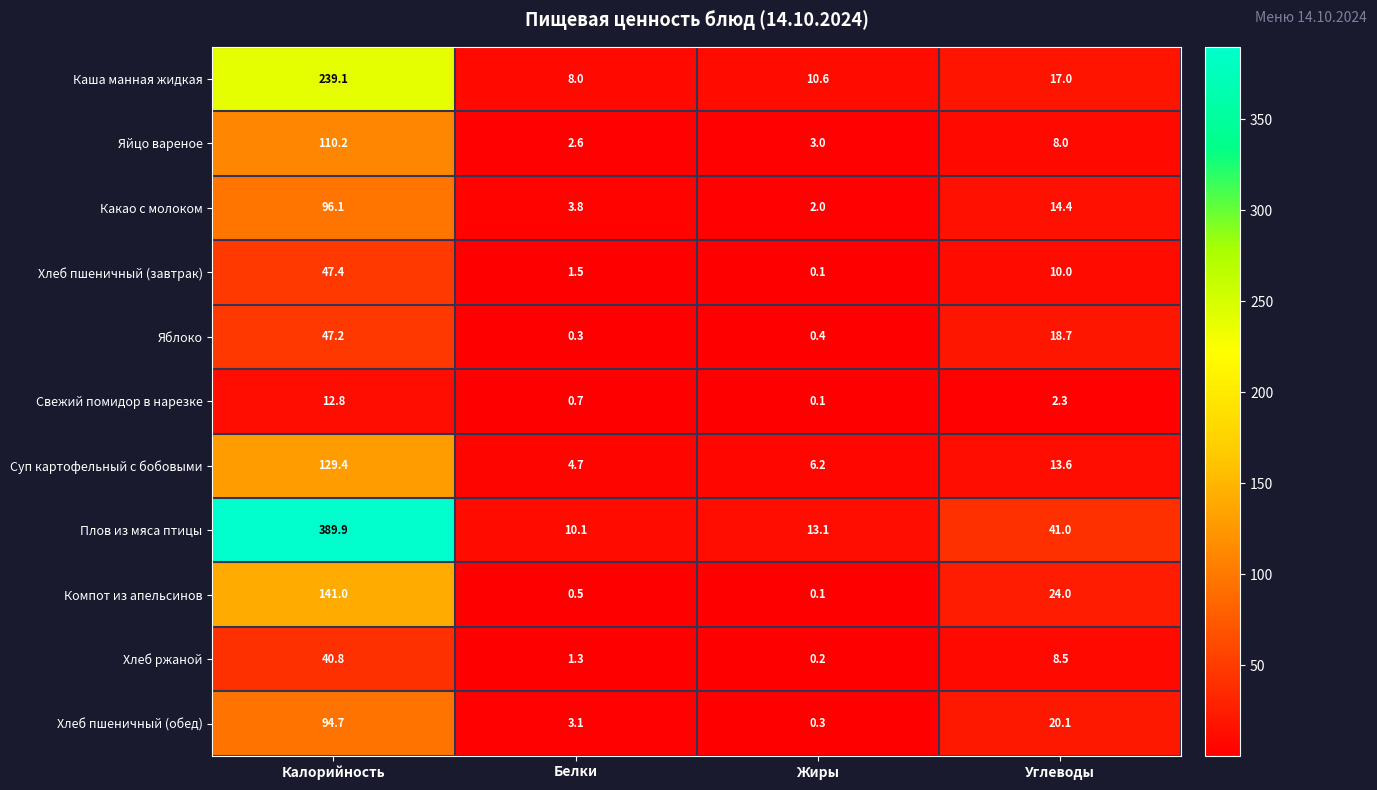

What is the total value across all series at Калорийность?

1348.6